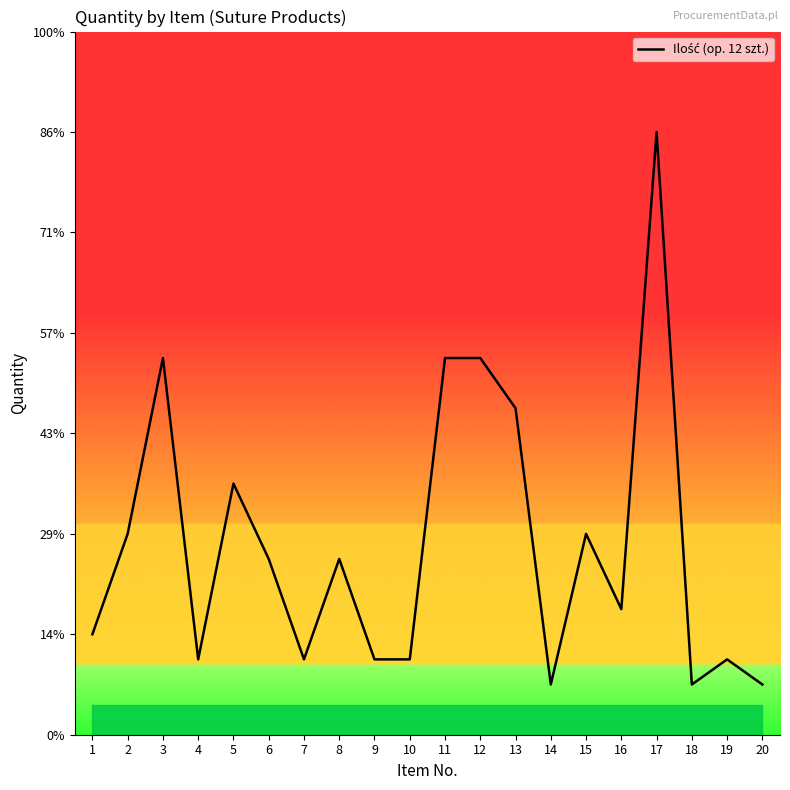

What is the value of the 2nd point from the left?

8